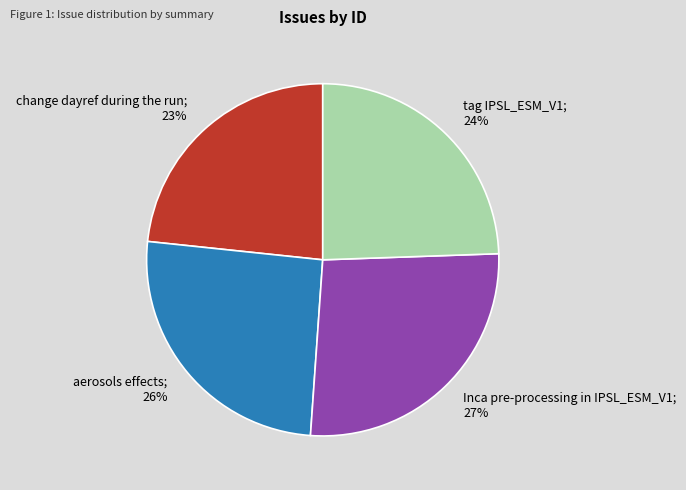

Does any single category account for the majority?

No